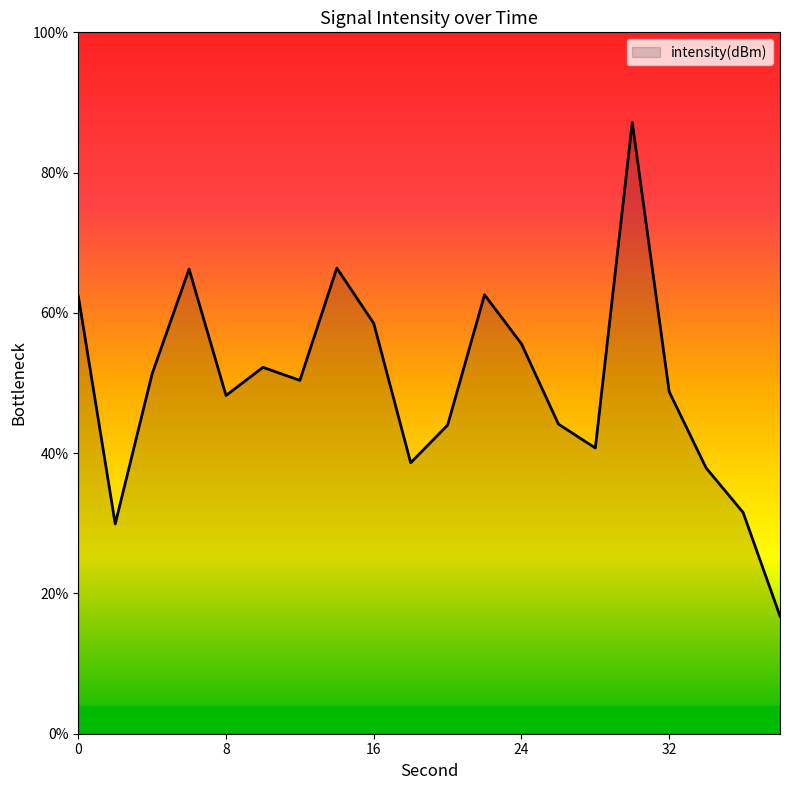

What is the smallest value displayed?

16.8